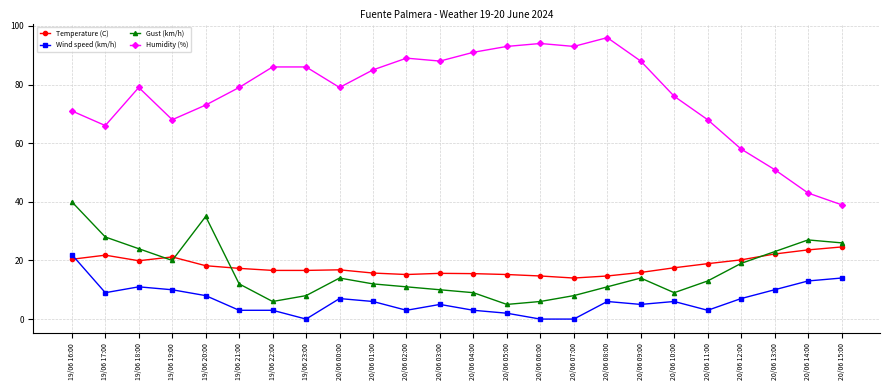

How many times do Wind speed (km/h) and Temperature (C) cross each other?

1